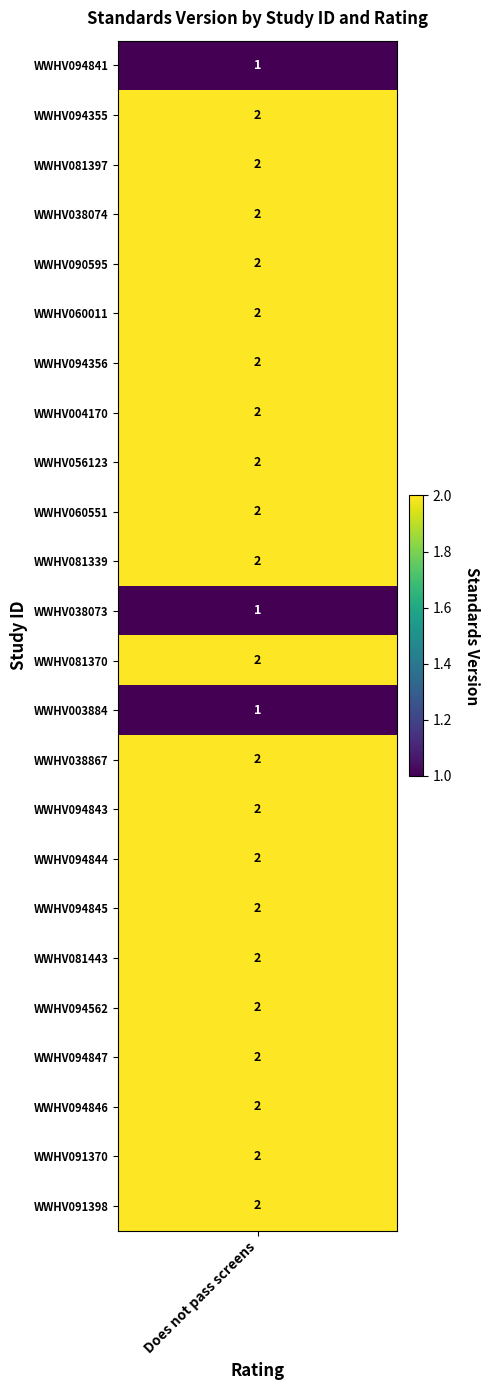

True or false: the data shows 1 at WWHV003884.

True